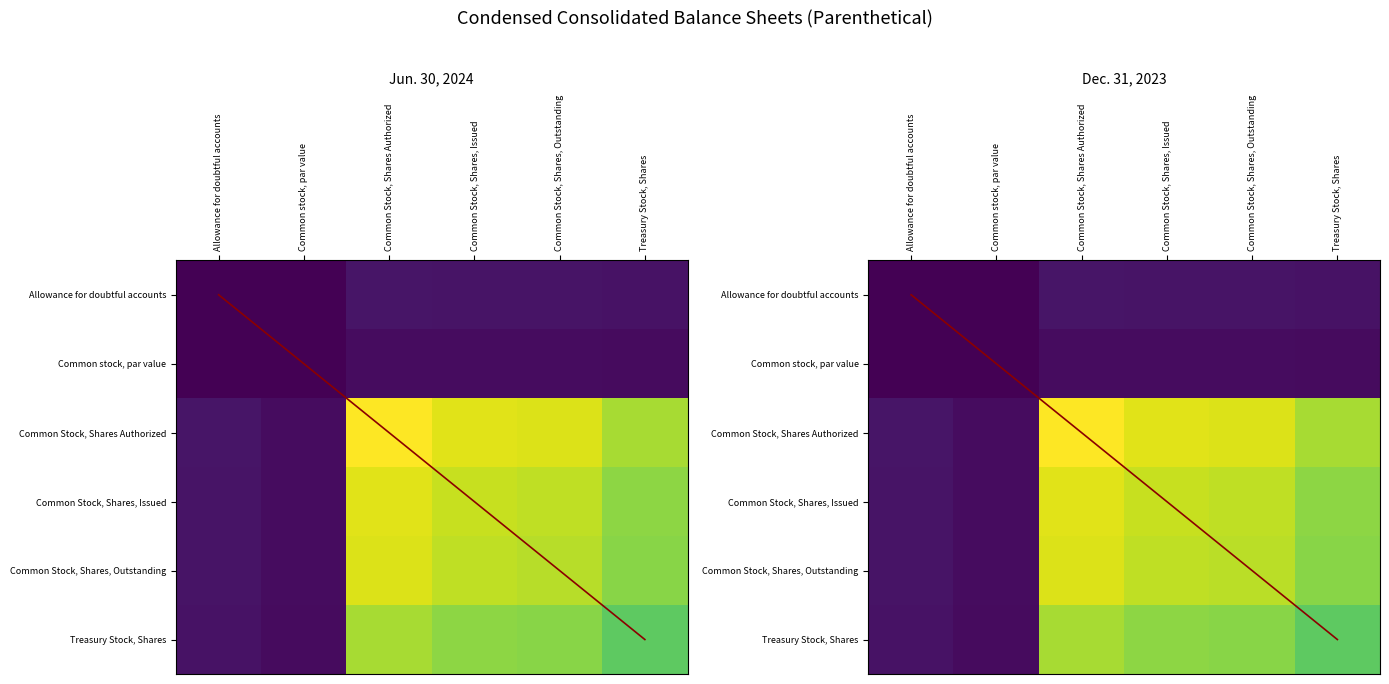

What is the total value across all series at Treasury Stock, Shares?

3.4